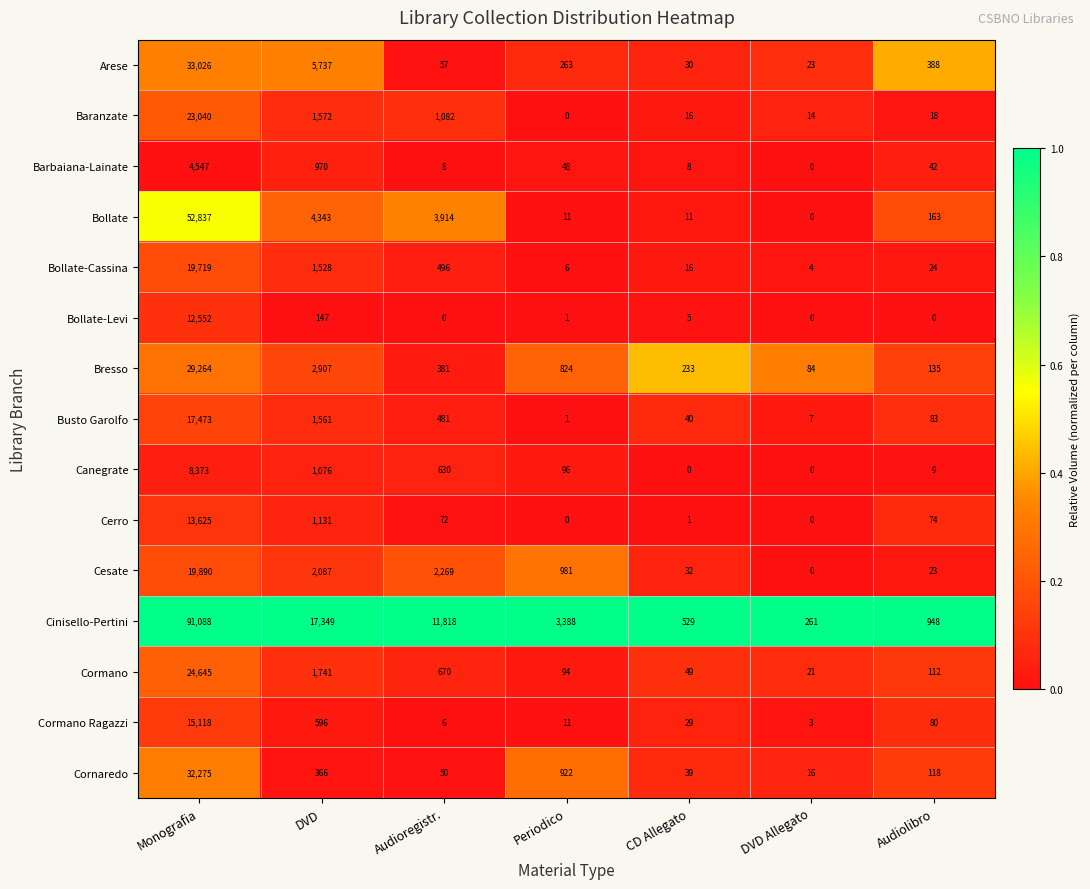

What is the minimum value for Bollate-Cassina?

4